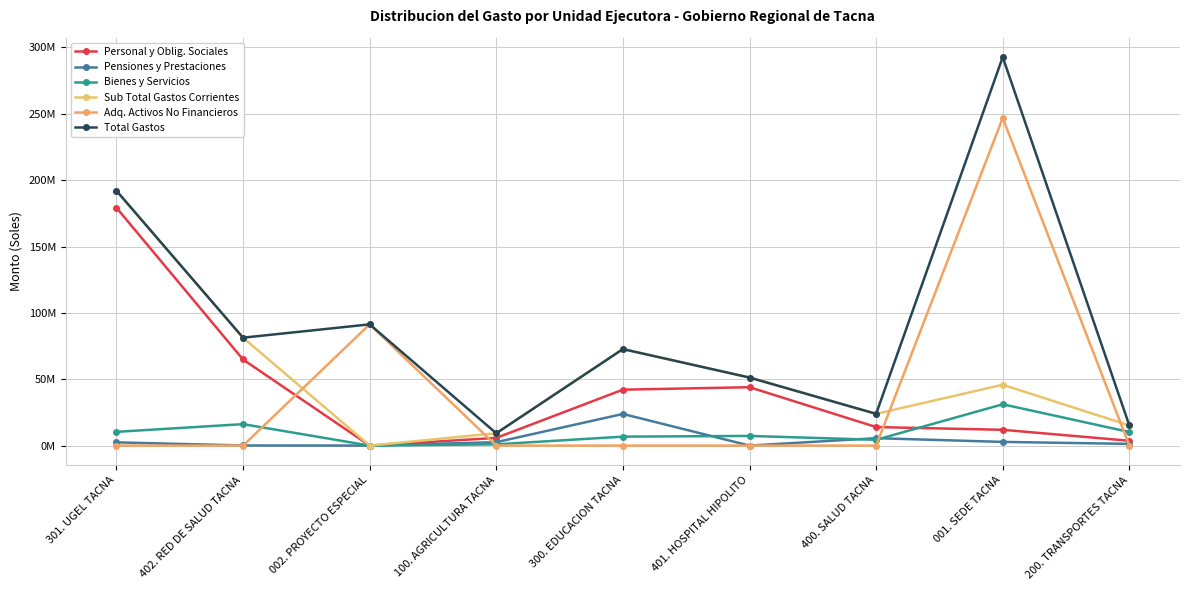

The value of Sub Total Gastos Corrientes at 200. TRANSPORTES TACNA is 6872924. True or false?

False